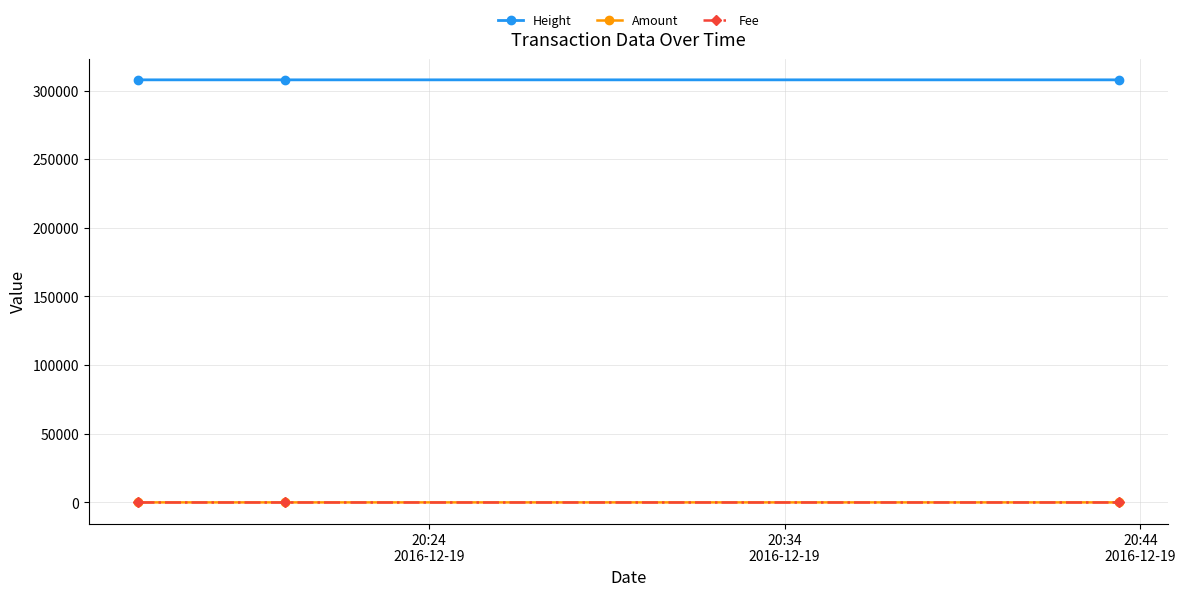

What is the highest value of the Height series?

307784